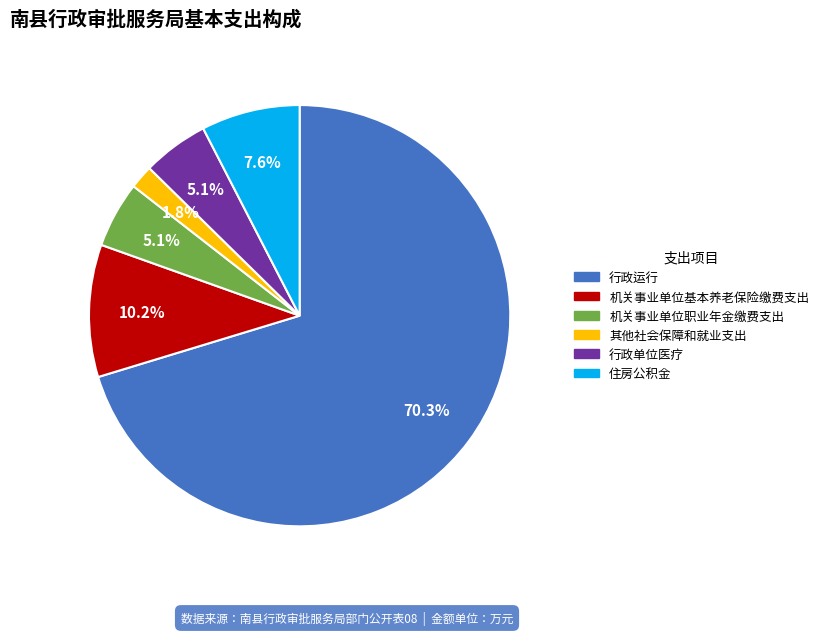

Which slice represents more than half of the pie?

行政运行